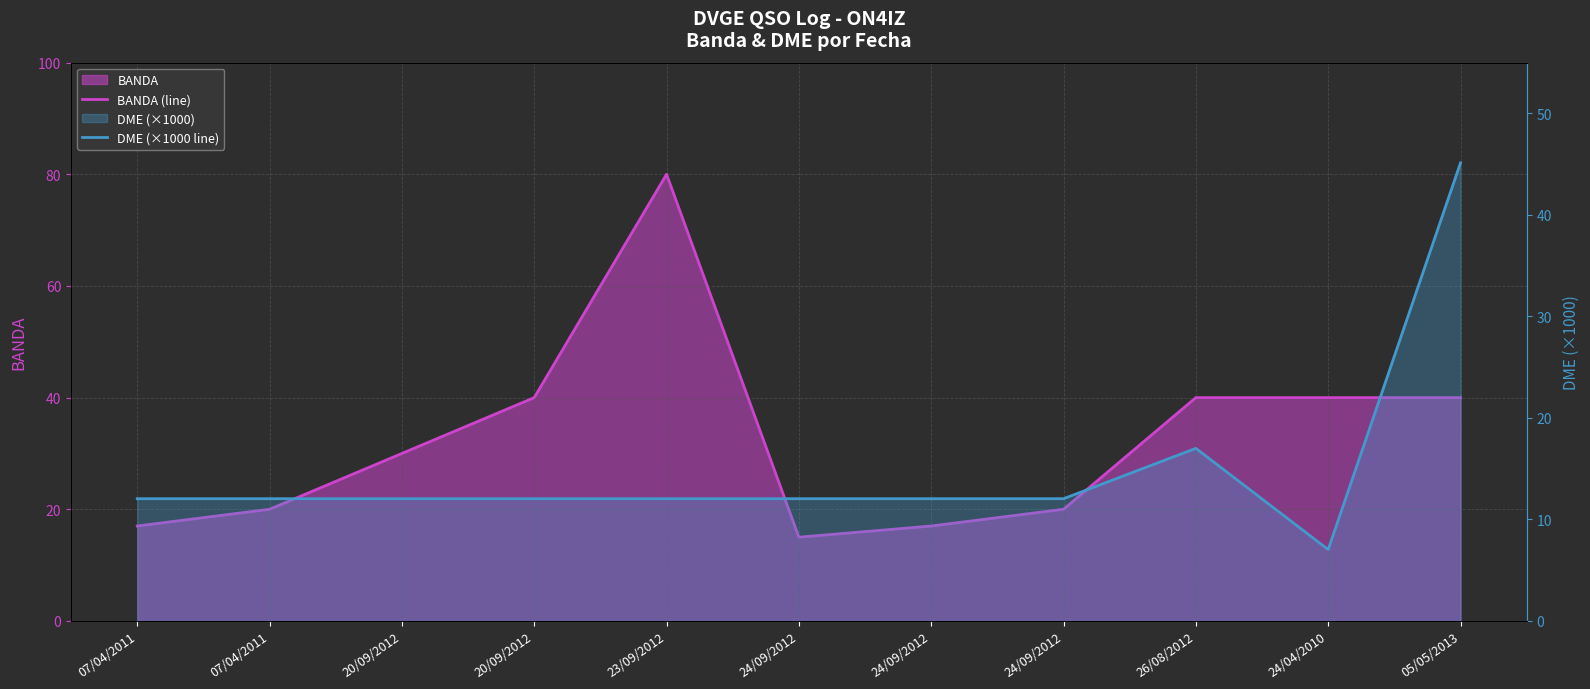

The DME (×1000 line) series shows 12.0 at 20/09/2012. True or false?

True